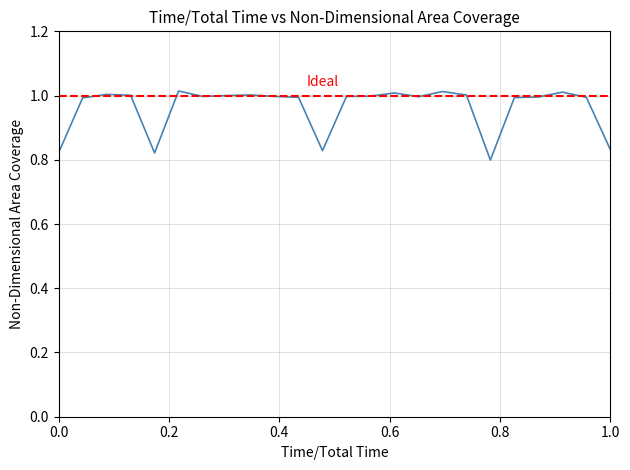

The chart shows a value of 1.0 at 13. True or false?

True